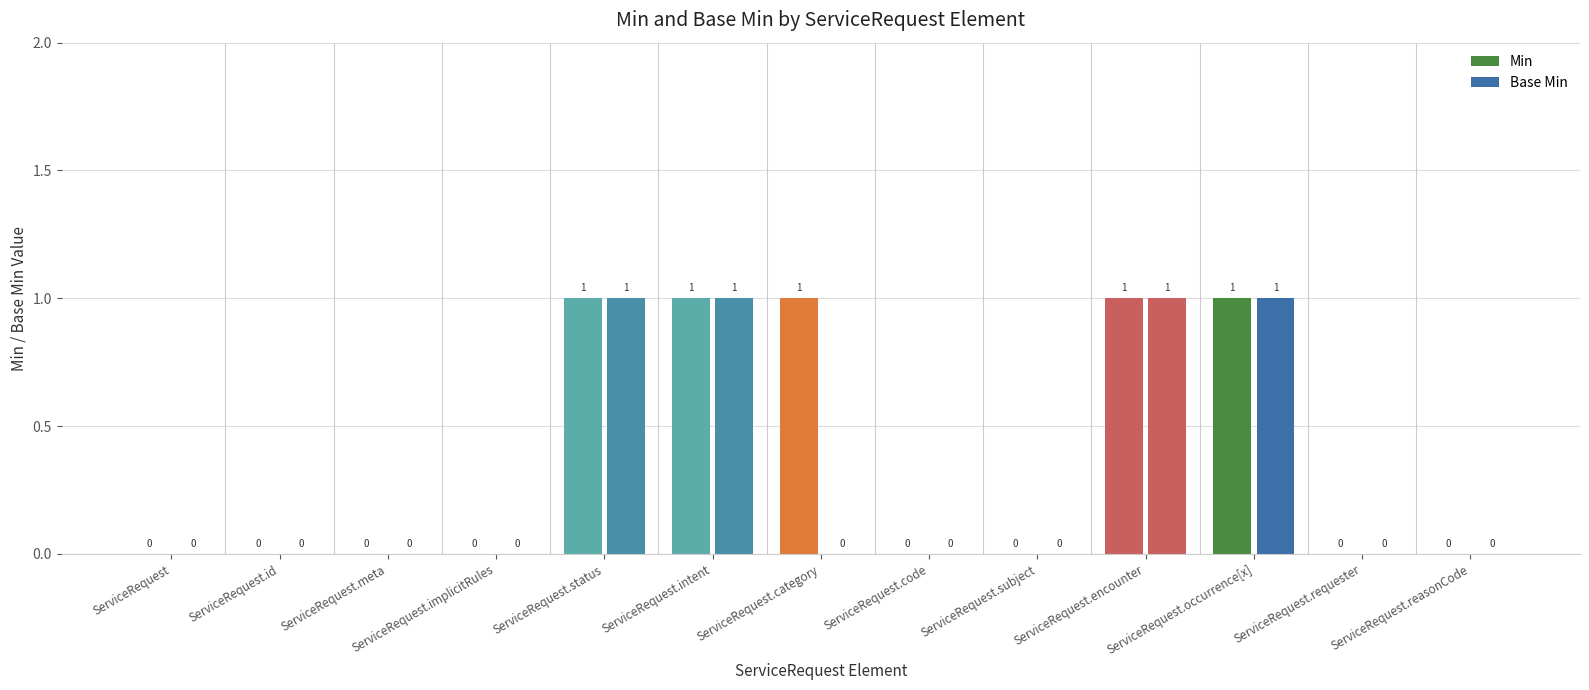

What is the greatest value displayed?

1